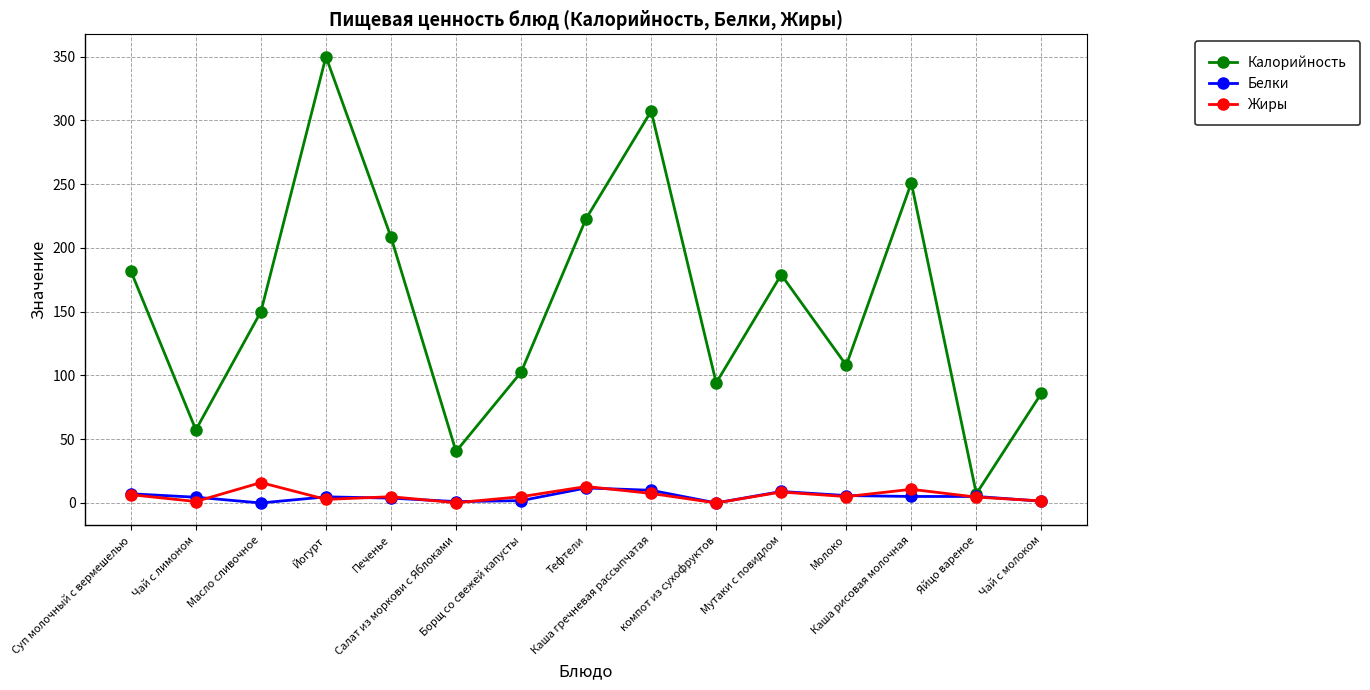

Which series has the widest spread of values?

Калорийность